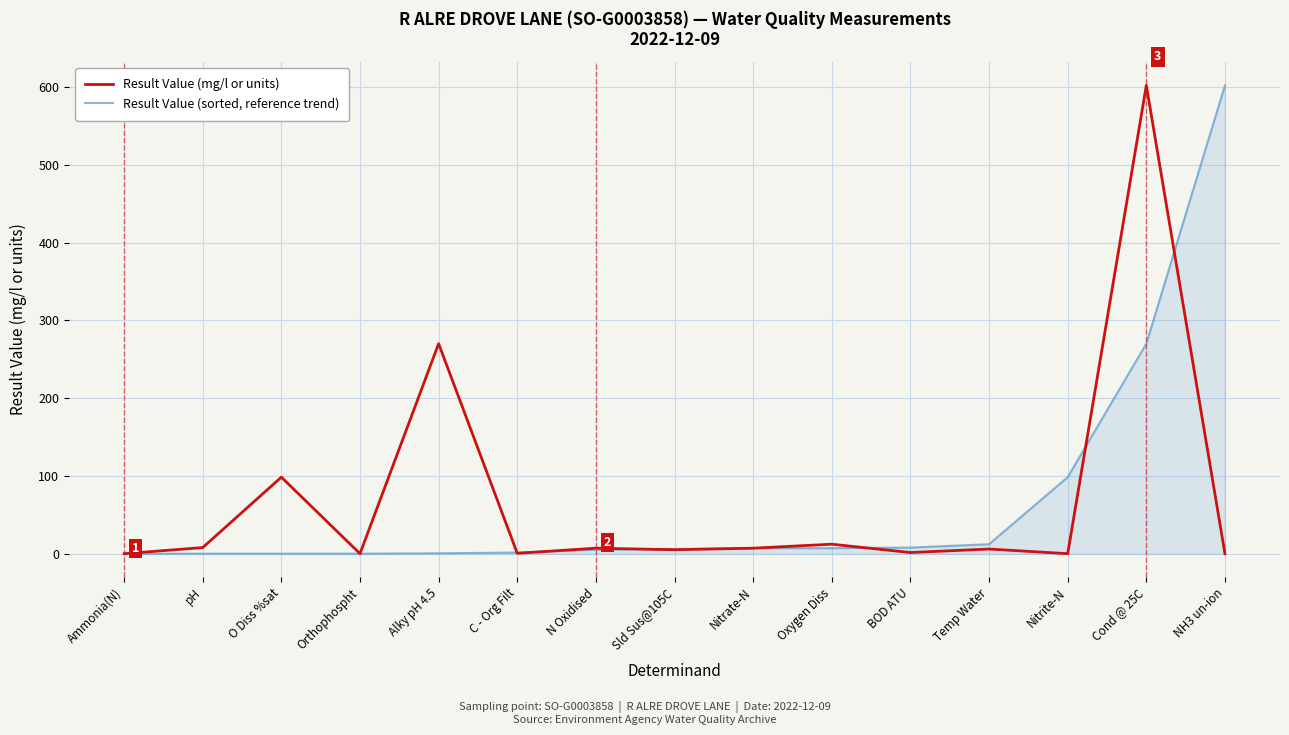

Does the chart display data point markers on the line(s)?

No